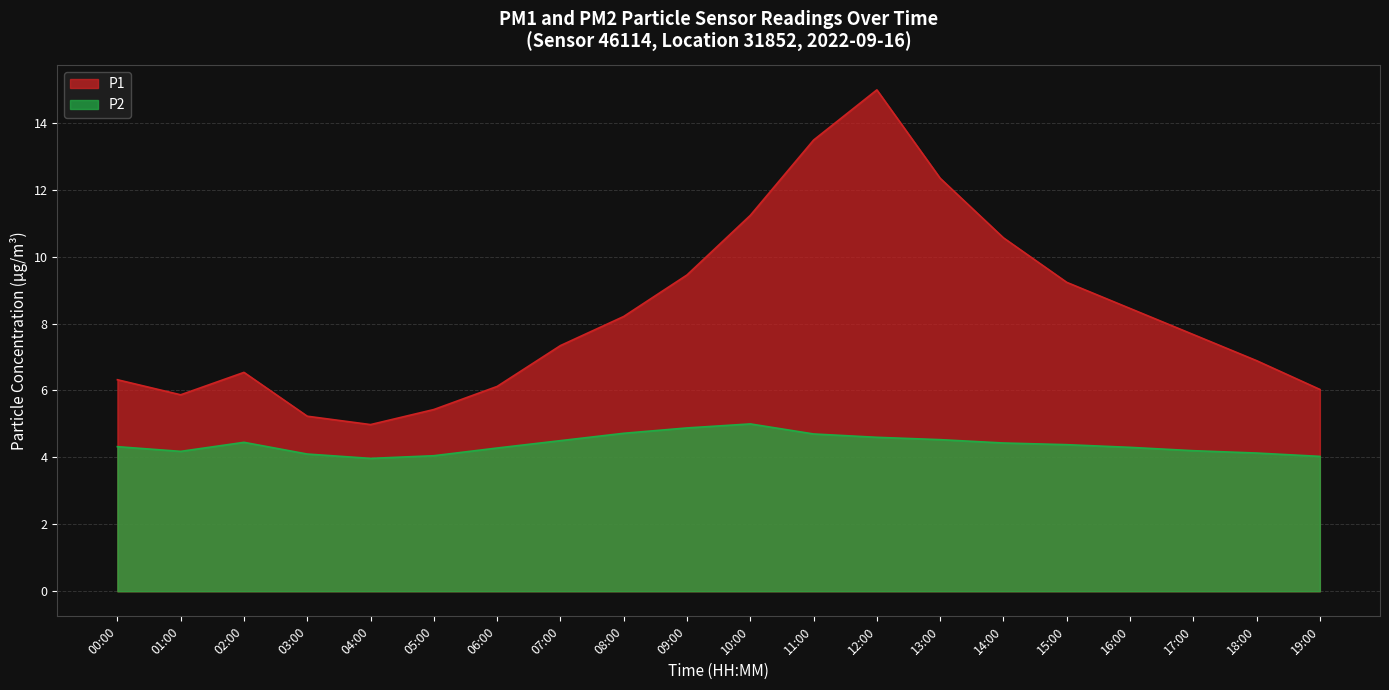

What is the total value across all series at 06:00?

10.4